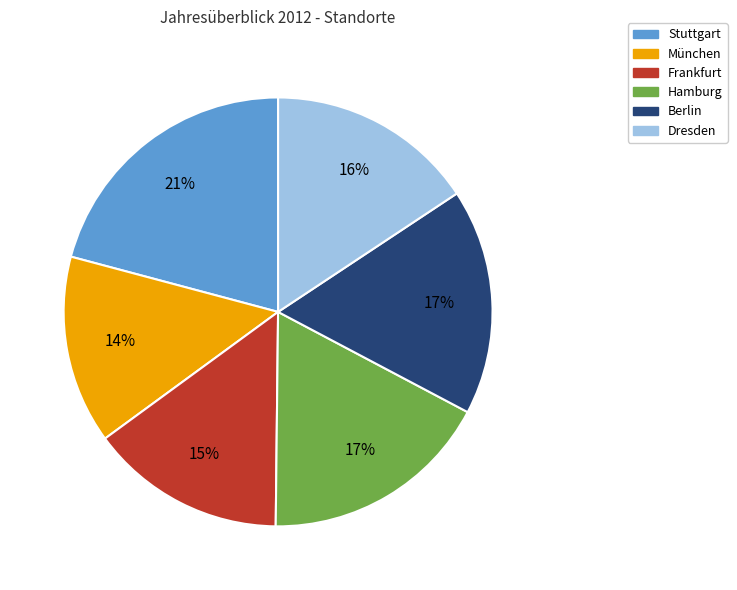

How many segments does this pie chart have?

6